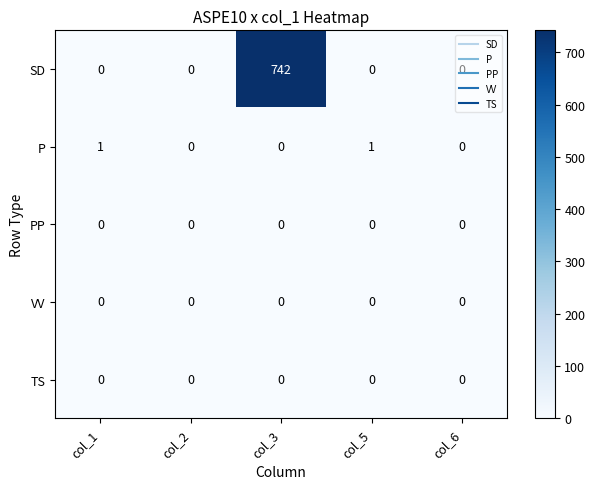

What is the difference between the highest and lowest values at col_5?

1